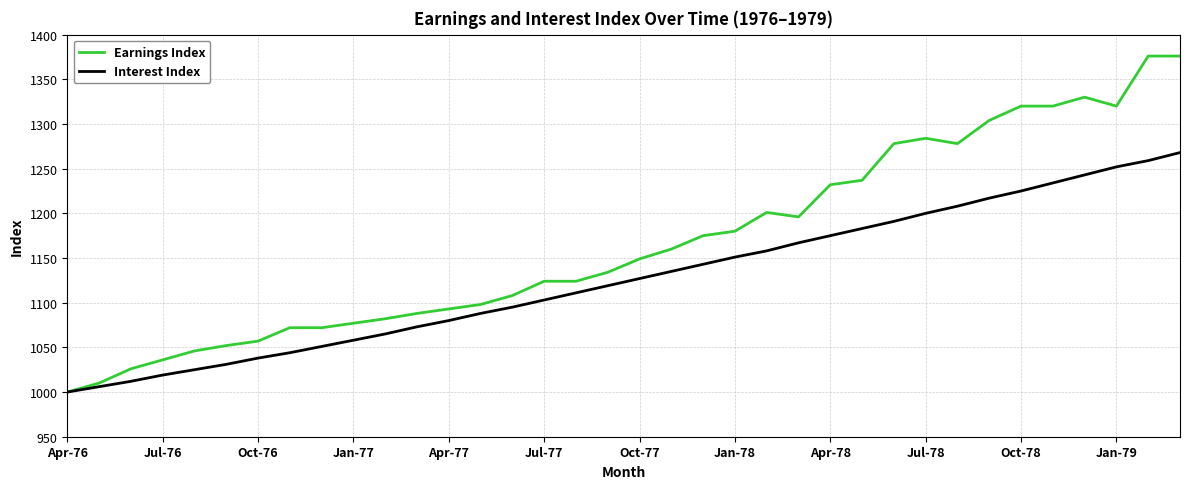

What is the maximum value for Earnings Index?

1376